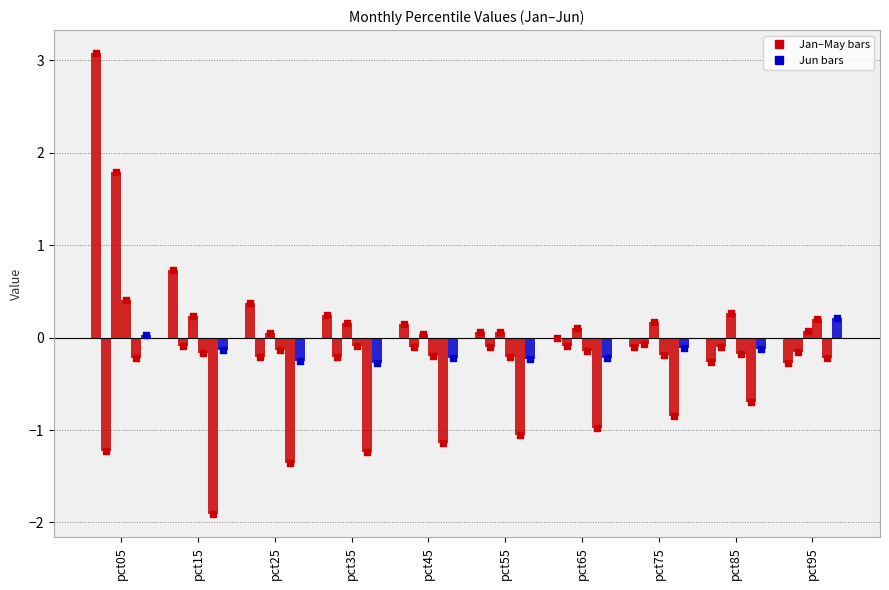

Which series contains the lowest Y value?

May